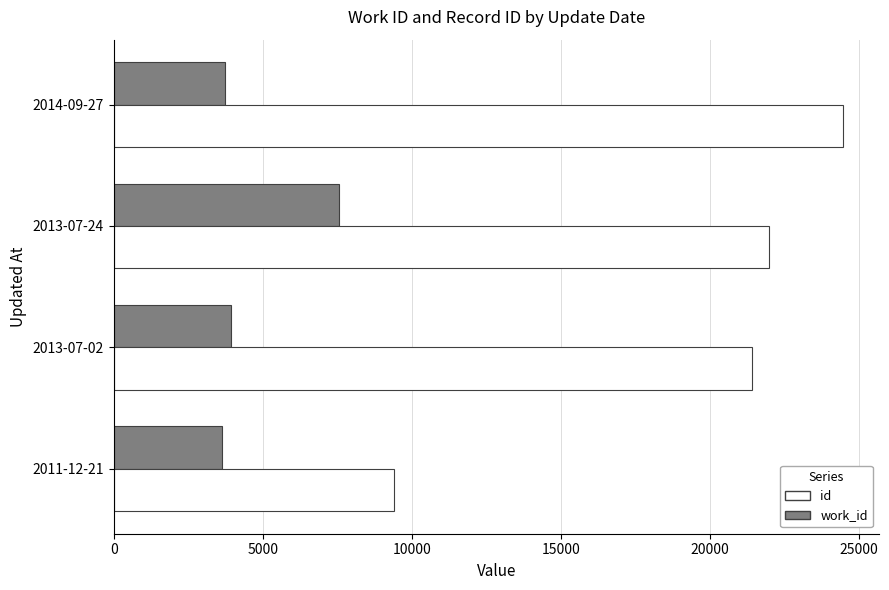

What is the difference between the highest and lowest values at 2014-09-27?

20712